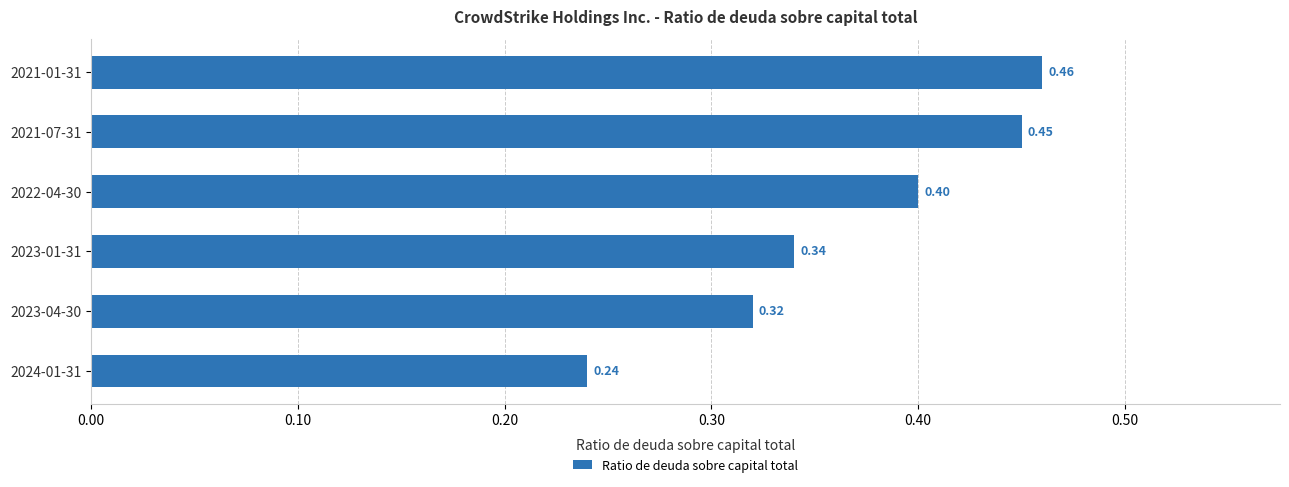

Rank the categories by value from highest to lowest.

2021-01-31, 2021-07-31, 2022-04-30, 2023-01-31, 2023-04-30, 2024-01-31